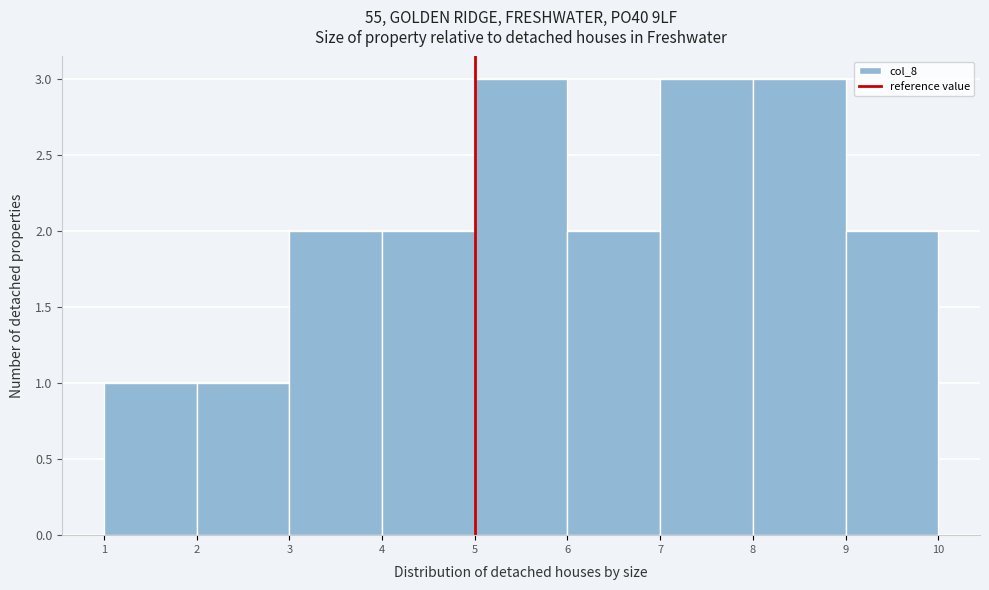

What is the height of the bar covering 2 to 3 on the x-axis? The values are not printed on the chart, so give them approximately, as read against the axis.

1